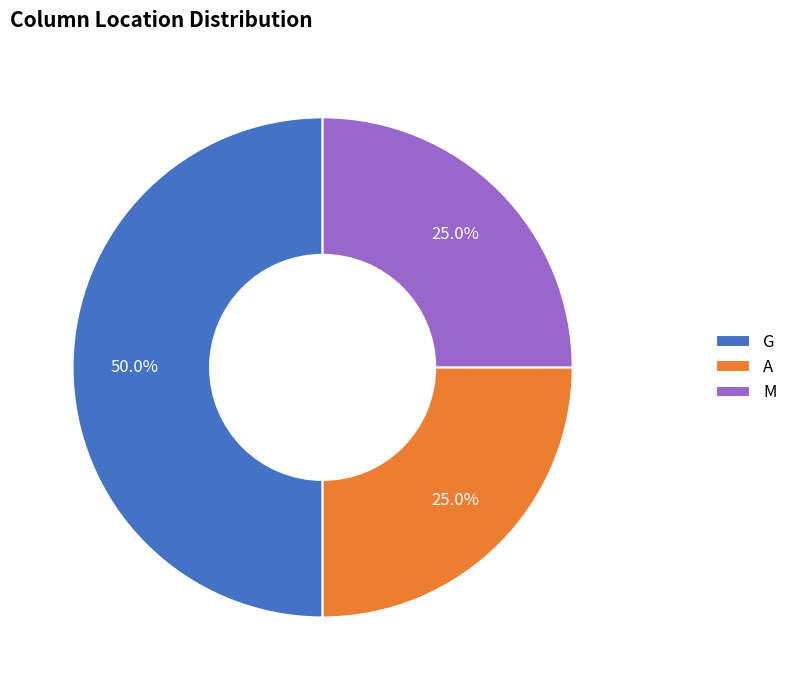

What percentage is the M slice, to the nearest percent?

25%